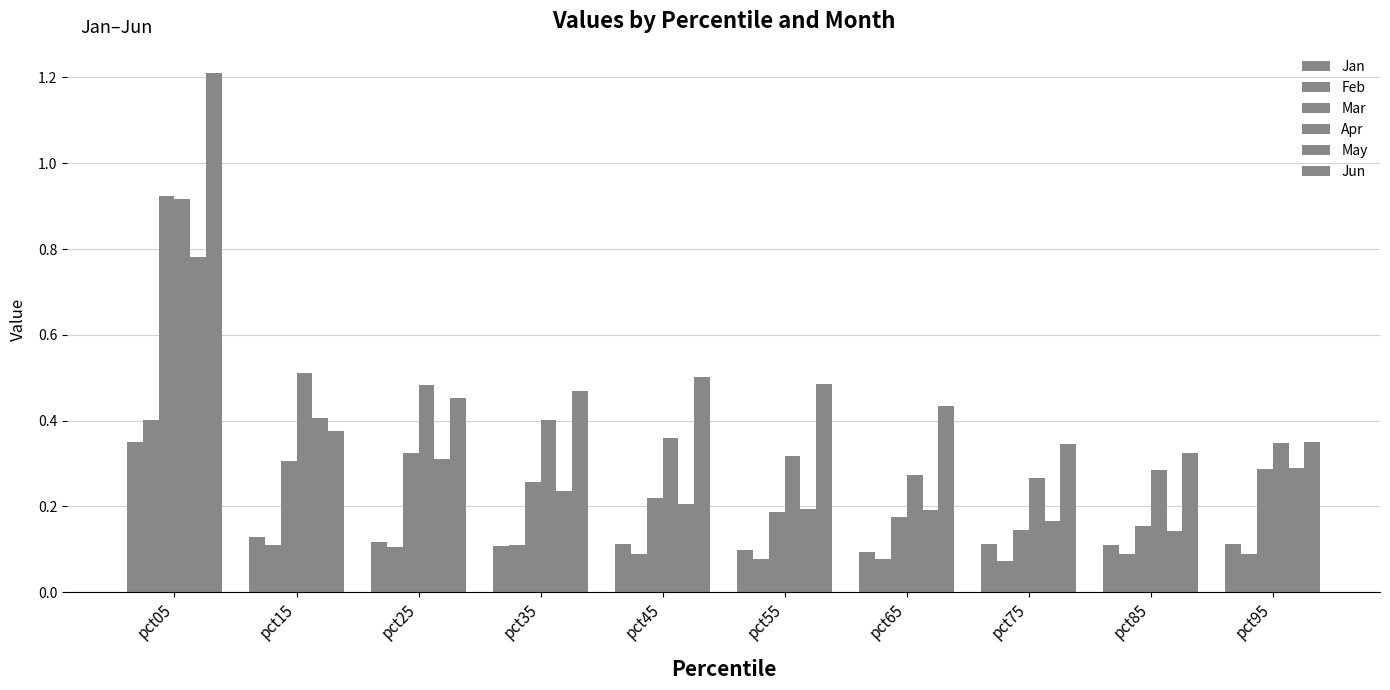

What is the difference between the second highest and second lowest values in the Apr series?

0.2